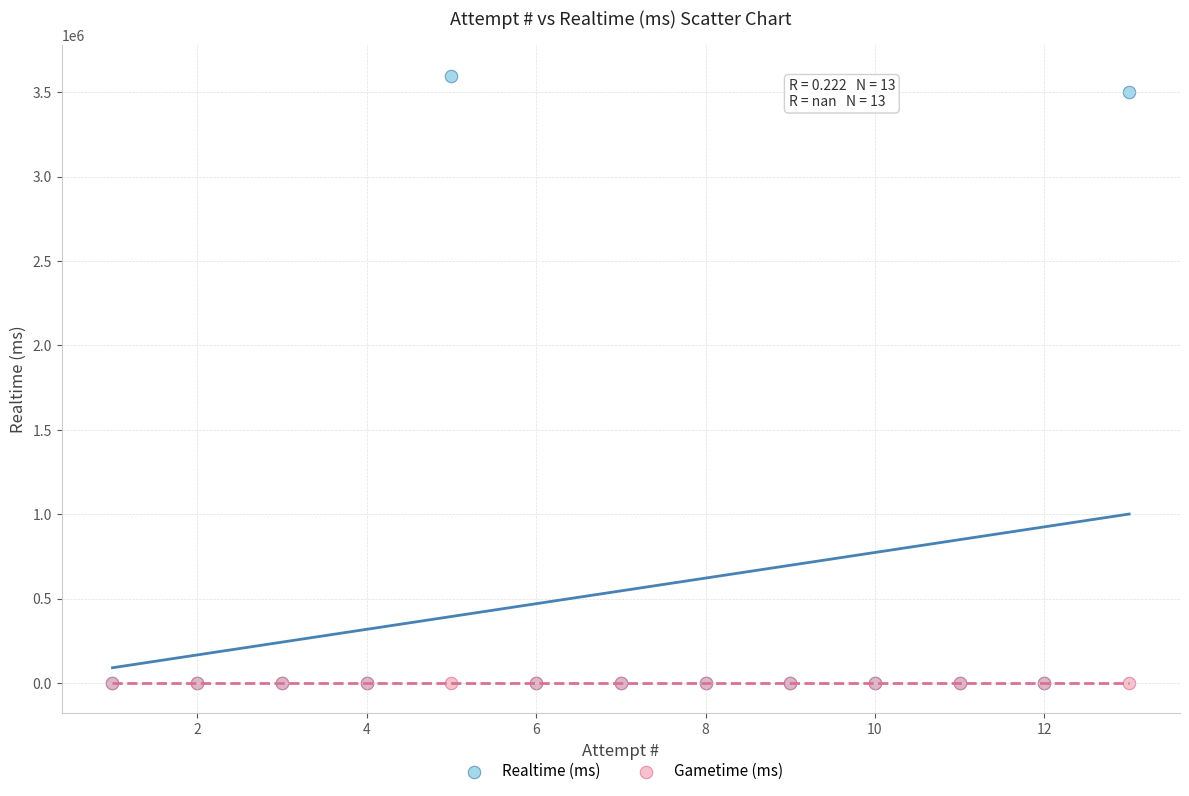

Across all series, what Y value is closest to 1798755?

3500356